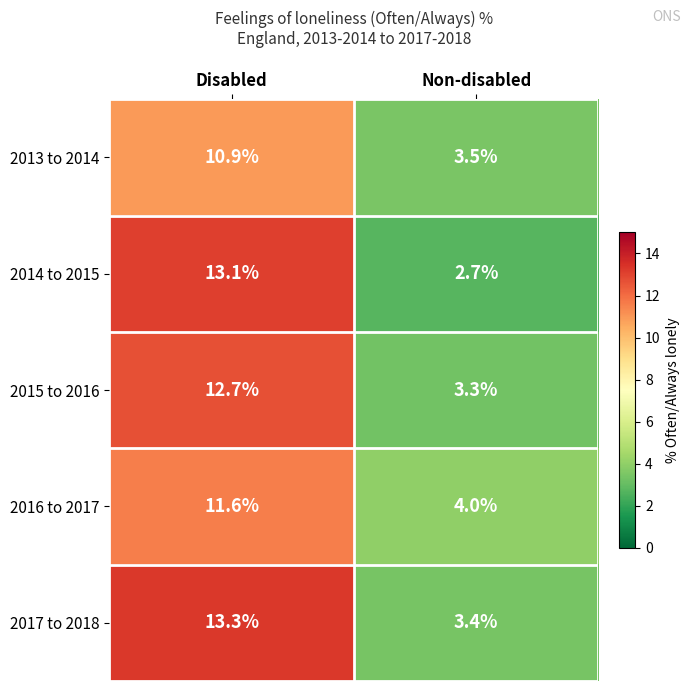

Rank the series by their maximum value, from lowest to highest.

2013 to 2014, 2016 to 2017, 2015 to 2016, 2014 to 2015, 2017 to 2018